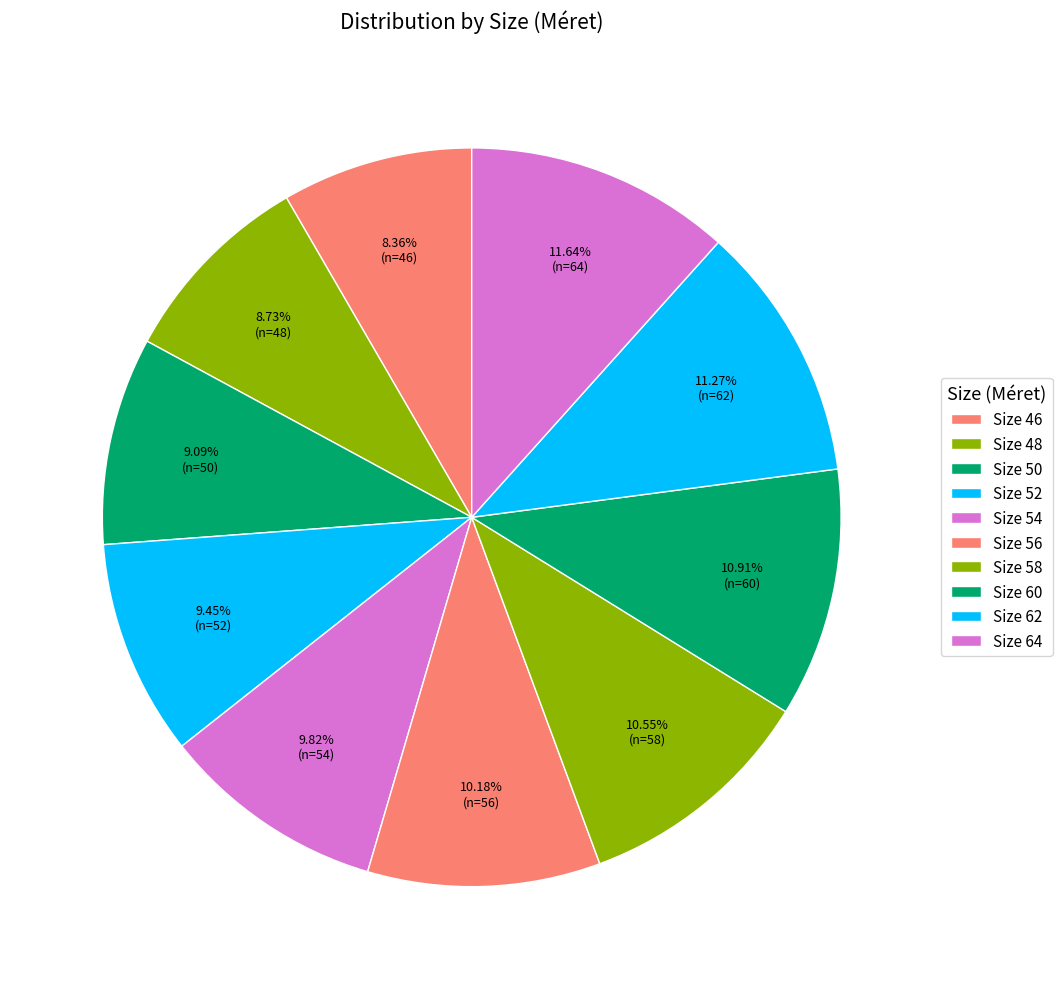

Count the number of slices in the pie.

10